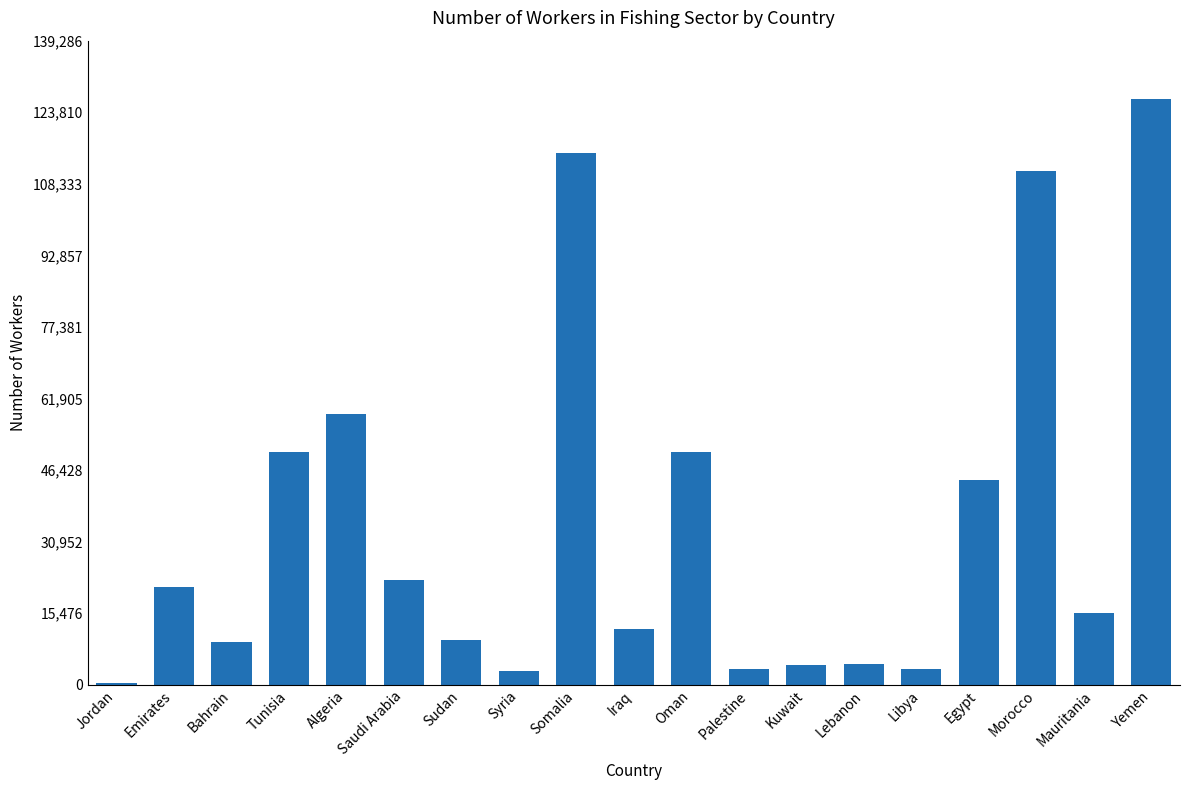

True or false: the data shows 15283 at Oman.

False